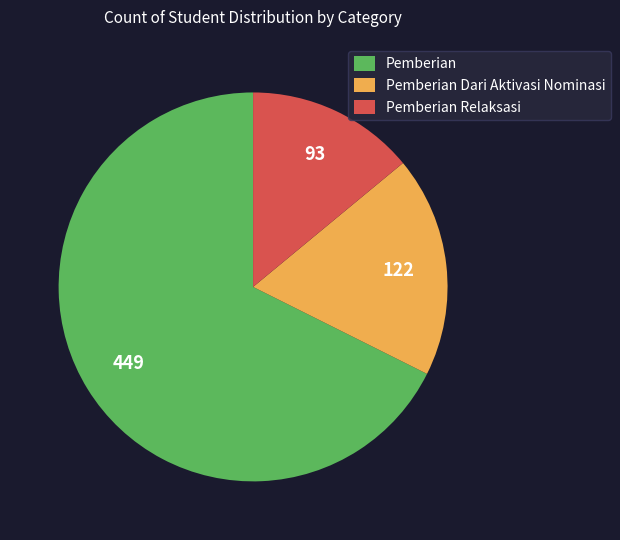

What is the ratio of the value at Pemberian Dari Aktivasi Nominasi to the value at Pemberian Relaksasi?

1.3